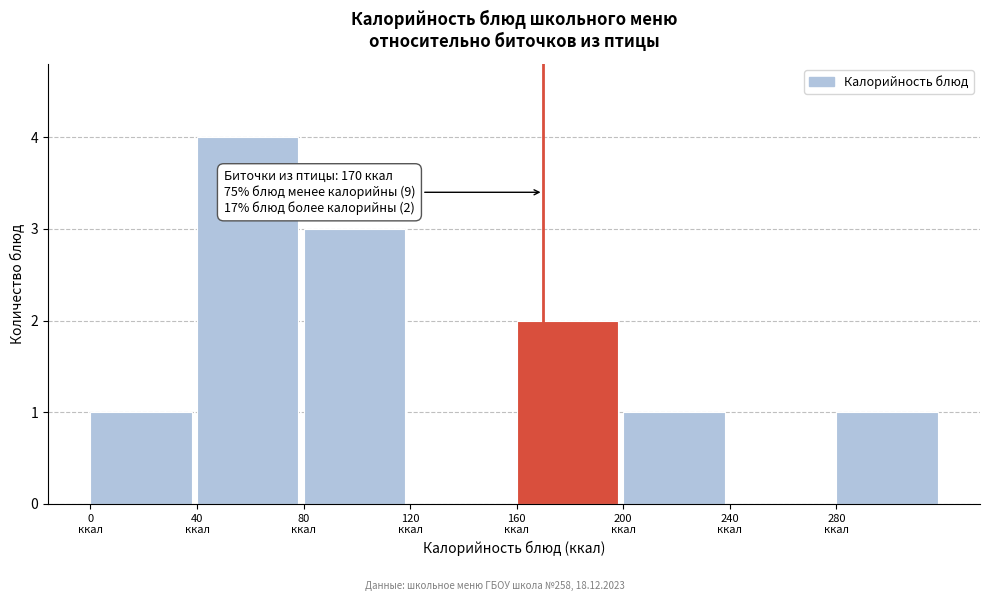

Which range on the x-axis has the tallest bar?

40 to 80